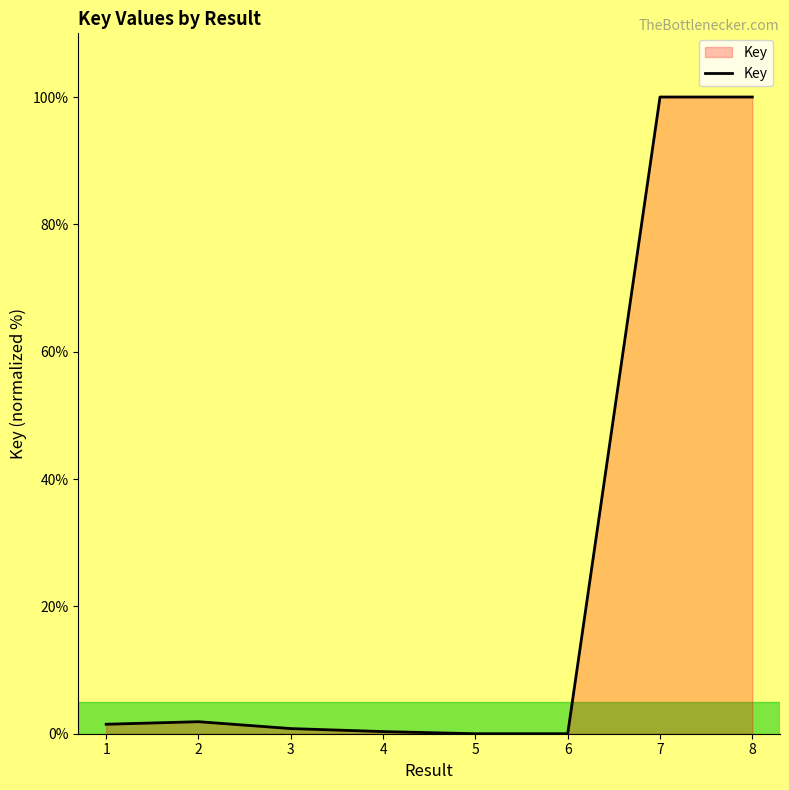

What is the maximum value shown in the chart?

100.0